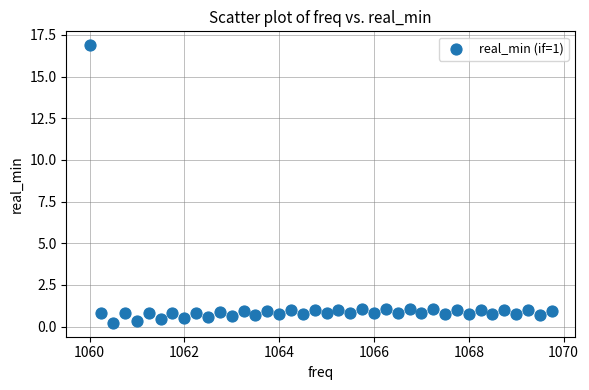

What is the range of Y values (max minus min)?

16.7